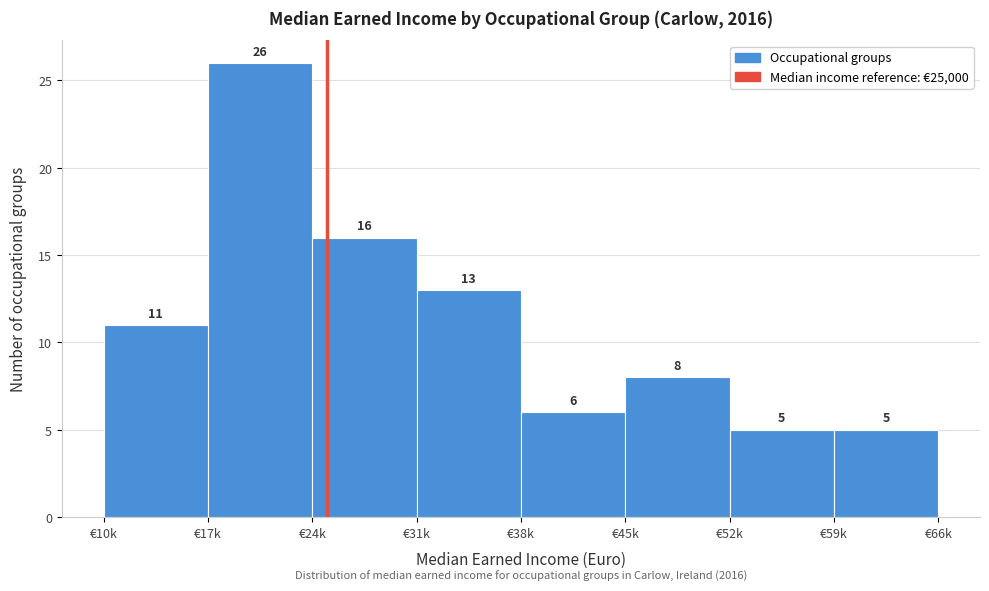

Reading left to right, list all the values displayed in this chart.

11	26	16	13	6	8	5	5